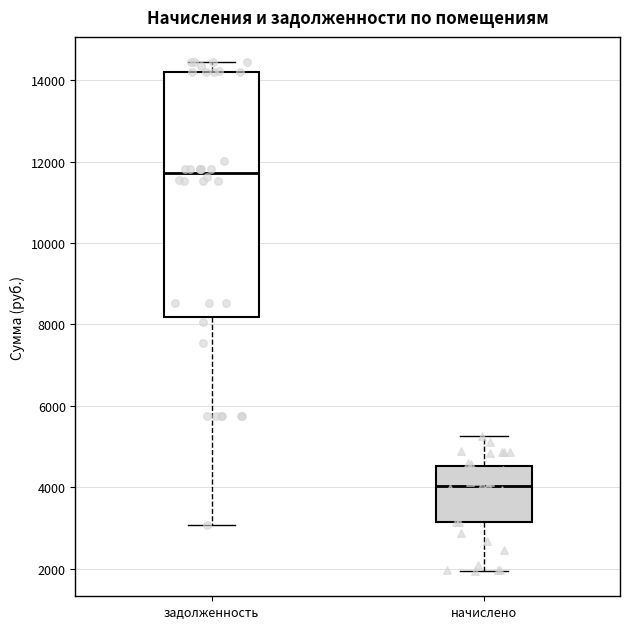

Reading left to right, read every box against the y-axis: the position of its median line, the range the box covers, and the ends of its whiskers. The values are not printed on the chart, so give them approximately, as read against the axis.

задолженность: median 11800, box 8200 to 14200, whiskers 3000 to 14400
начислено: median 4000, box 3200 to 4600, whiskers 2000 to 5200